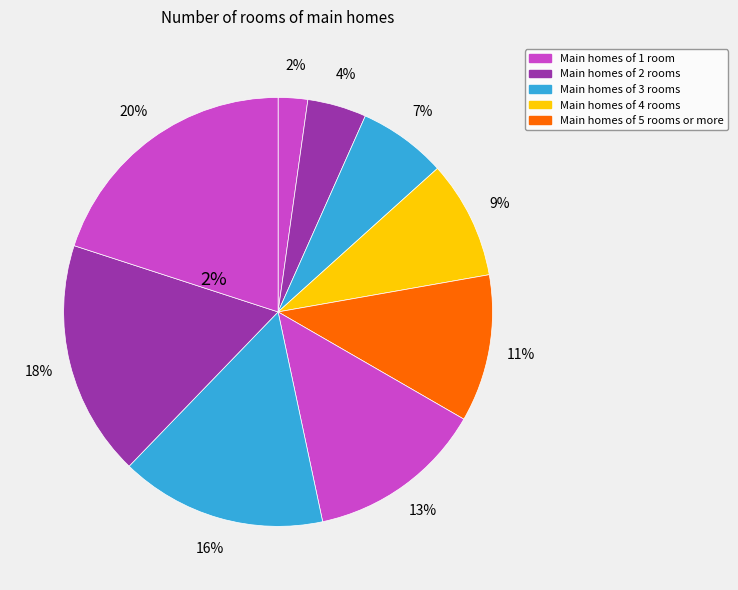

How much of the chart is everything except 2?

95.6%